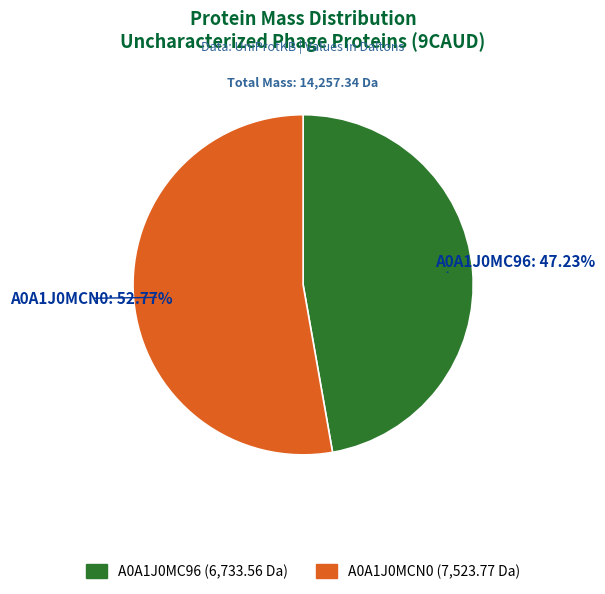

Is there any slice that represents more than half of the pie?

Yes